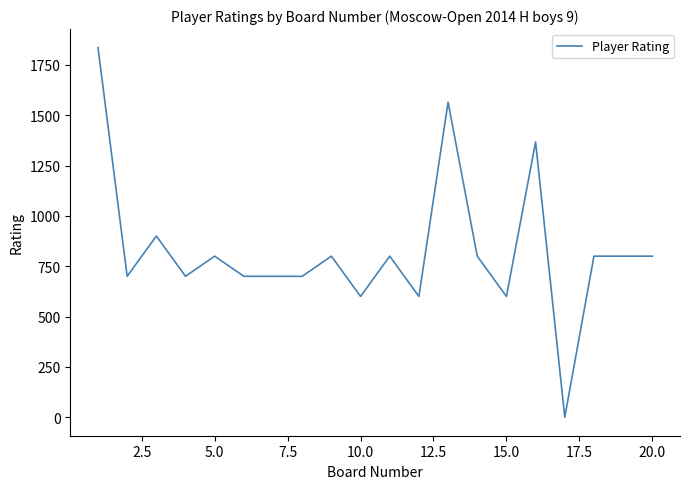

What is the difference between the maximum and minimum values?

1836